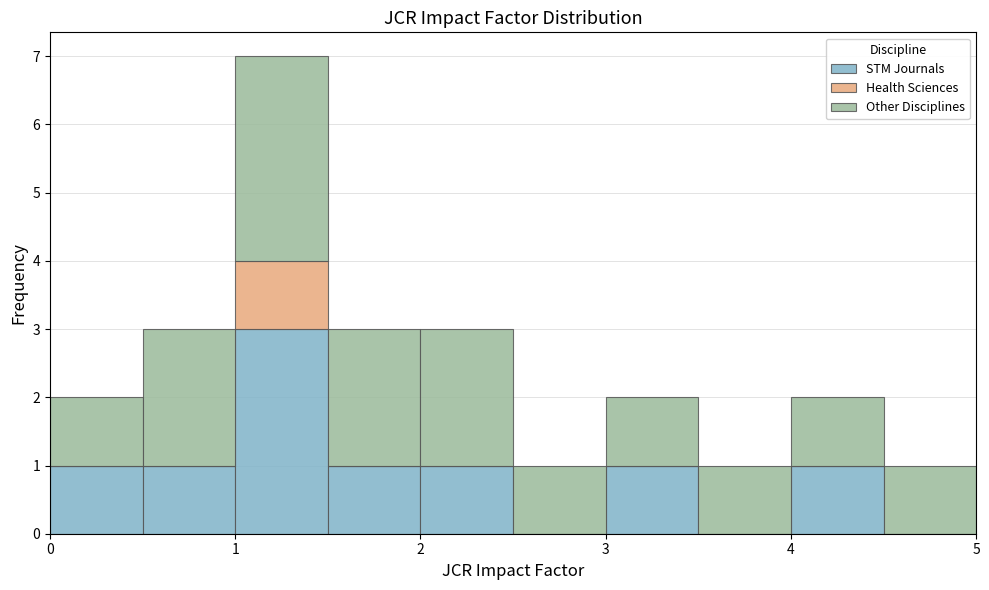

What is the total height of the stacked bar covering 3.0 to 3.5 on the x-axis? The values are not printed on the chart, so give them approximately, as read against the axis.

2